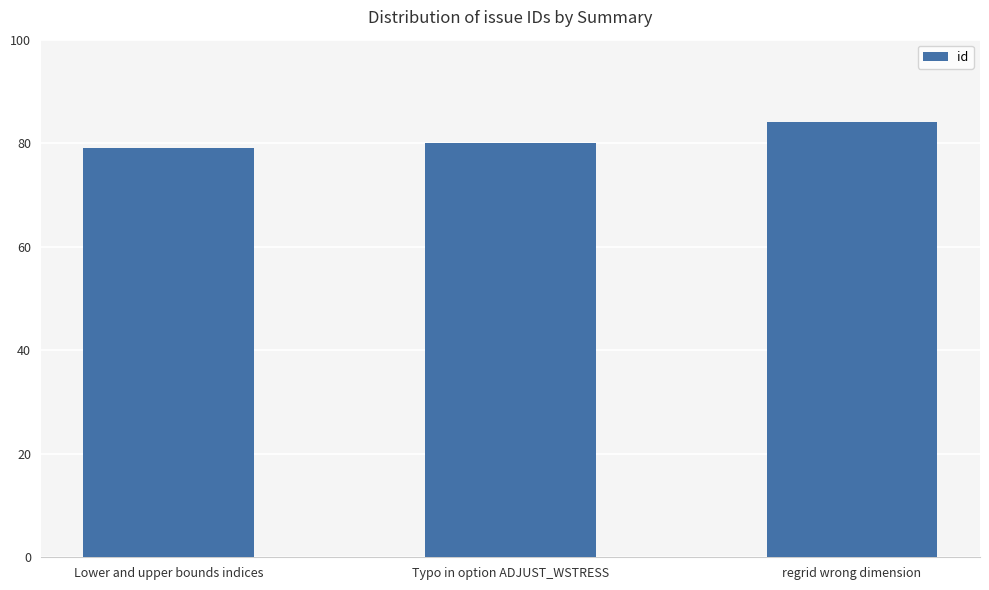

What is the change in value from Typo in option ADJUST_WSTRESS to regrid wrong dimension?

+4